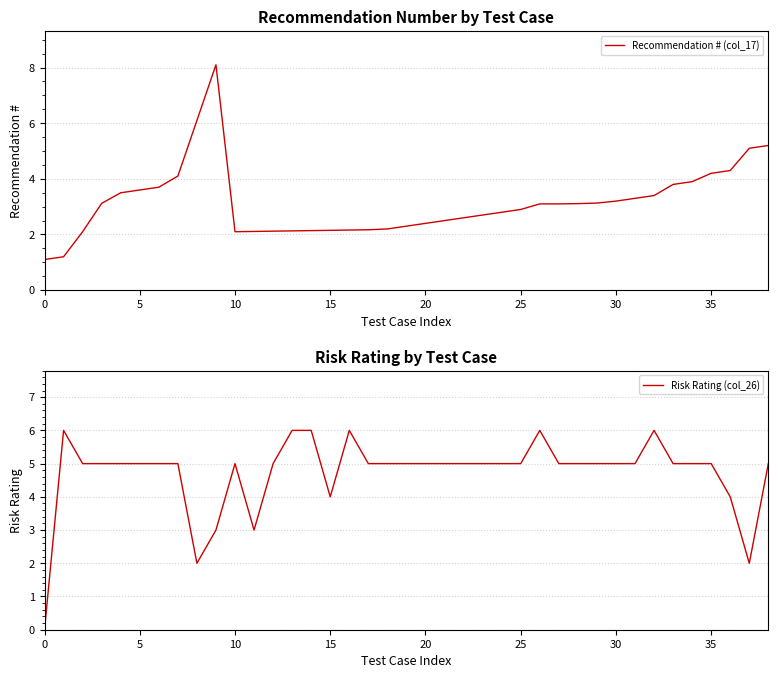

Is this an area chart (filled region under the line)?

No